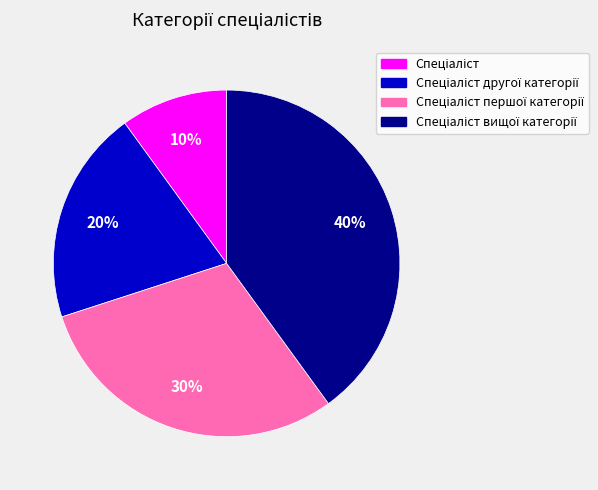

Is there a majority slice in this chart?

No